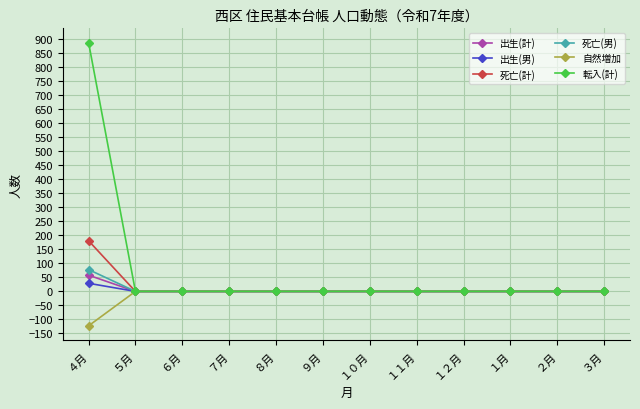

Which label corresponds to the largest value in the chart?

４月